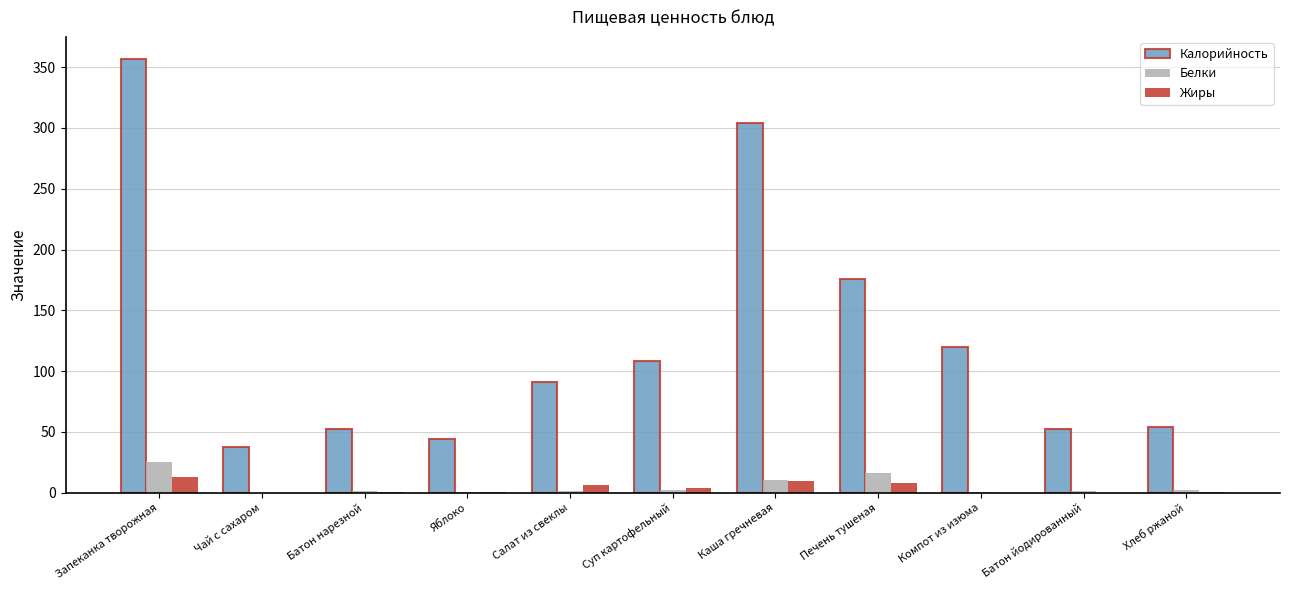

The Калорийность series shows 18.4 at Салат из свеклы. True or false?

False